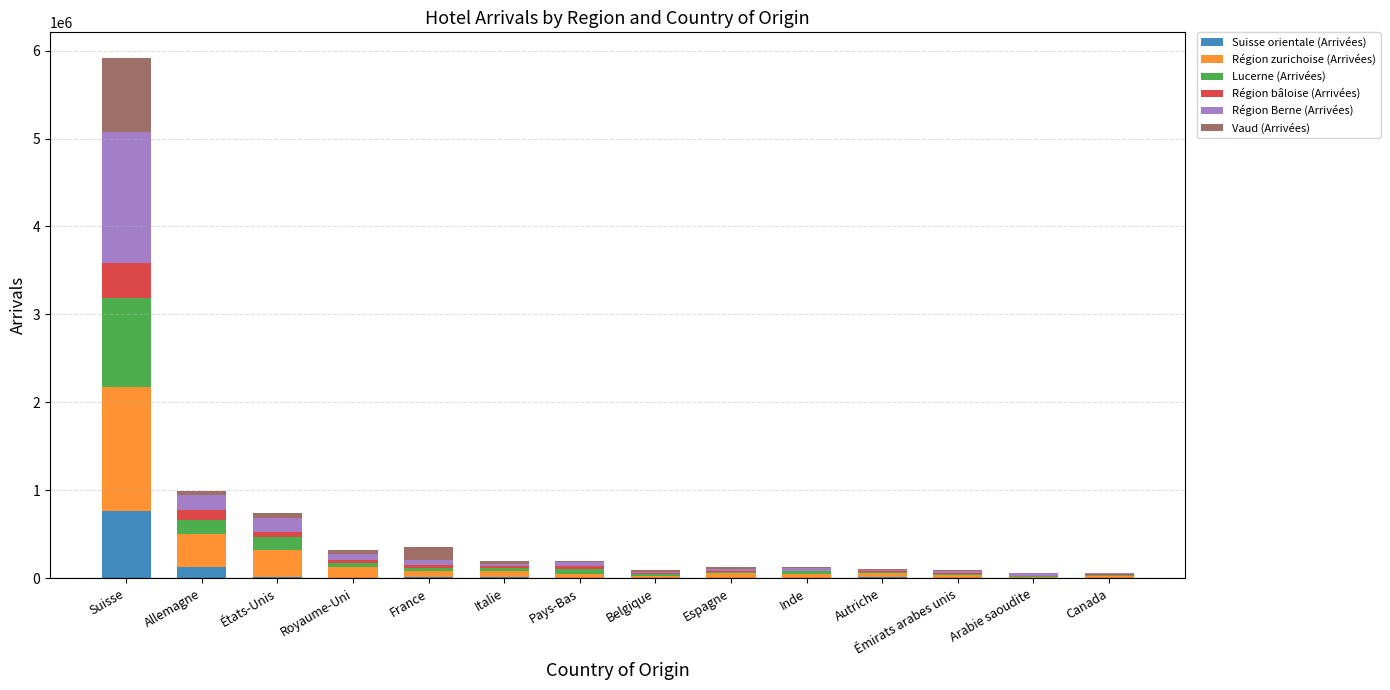

At which category is the sum across all series the highest?

Suisse